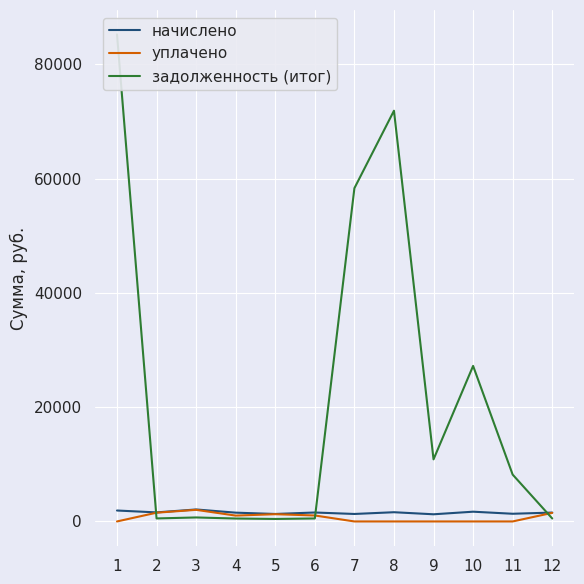

Reading left to right, transcribe all the data shown in this chart.

начислено: 1=1914.1	2=1584.0	3=2098.4	4=1538.0	5=1310.2	6=1566.1	7=1310.2	8=1614.7	9=1253.9	10=1706.8	11=1346.0	12=1553.3
уплачено: 1=0.0	2=1533.3	3=2031.1	4=1025.3	5=1268.2	6=1044.1	7=0.0	8=0.0	9=0.0	10=0.0	11=0.0	12=1503.5
задолженность (итог): 1=85245.9	2=528.0	3=699.5	4=512.6	5=436.7	6=522.0	7=58320.2	8=71880.9	9=10865.2	10=27221.6	11=8196.4	12=517.8